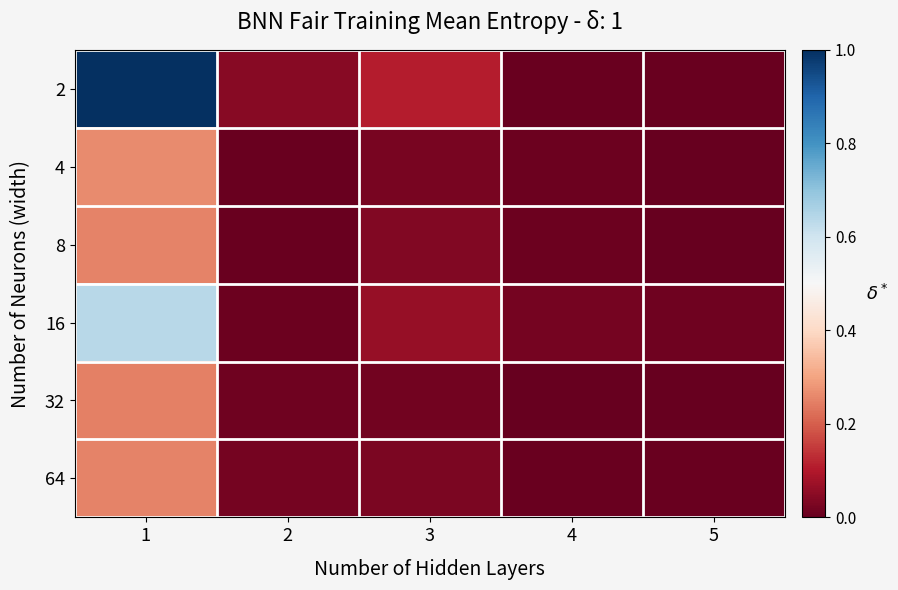

Which series has the largest range (max minus min)?

2